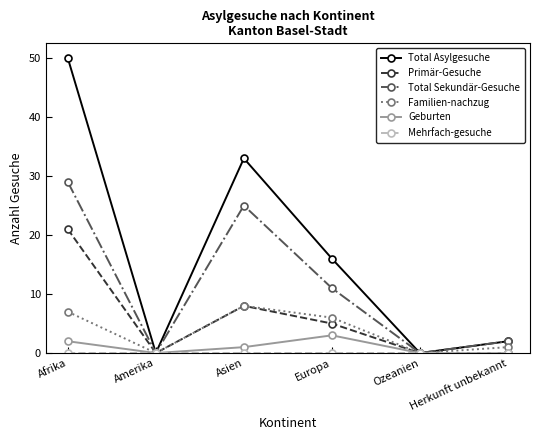

At which category is the sum across all series the highest?

Afrika